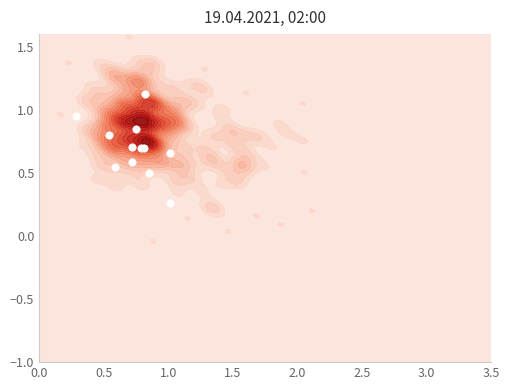

The chart shows a value of 0.7 at 2.0. True or false?

False